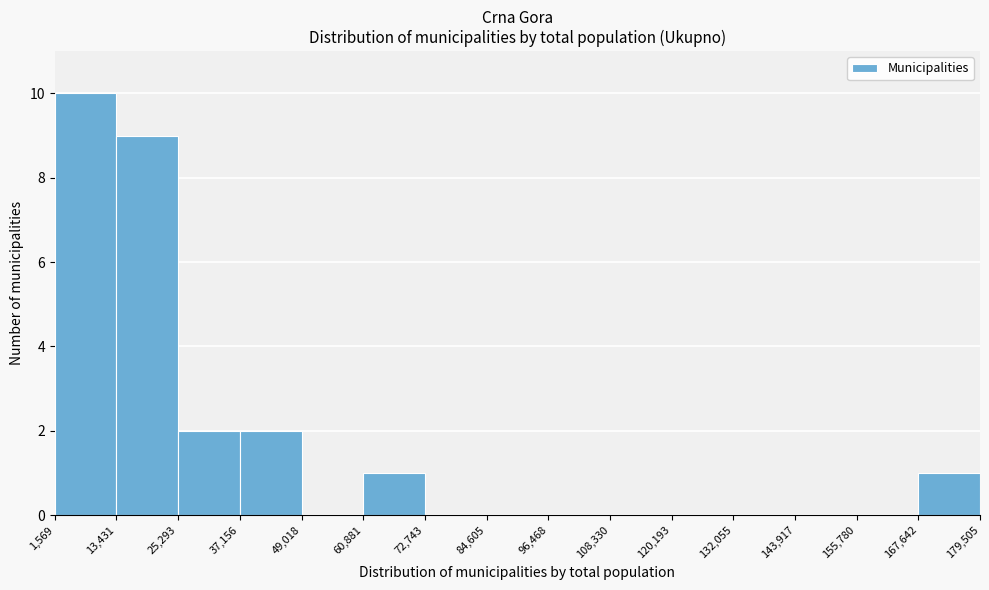

Reading left to right, list every bar in this chart as the range it spans on the x-axis followed by its height. The values are not printed on the chart, so give them approximately, as read against the axis.

1,569 to 13,431: 10
13,431 to 25,293: 9
25,293 to 37,156: 2
37,156 to 49,018: 2
49,018 to 60,881: 0
60,881 to 72,743: 1
72,743 to 84,605: 0
84,605 to 96,468: 0
96,468 to 108,330: 0
108,330 to 120,193: 0
120,193 to 132,055: 0
132,055 to 143,917: 0
143,917 to 155,780: 0
155,780 to 167,642: 0
167,642 to 179,505: 1